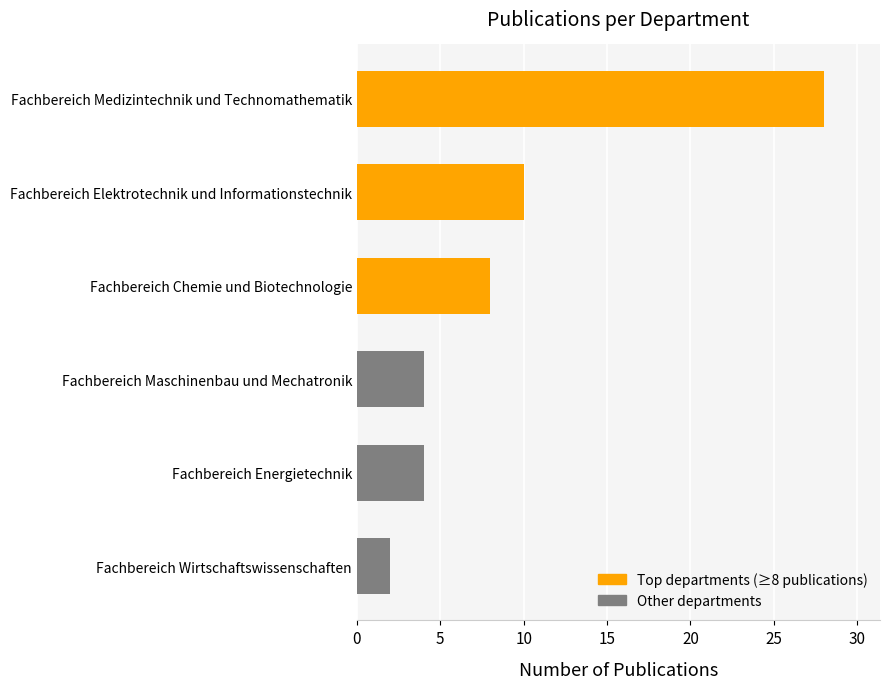

At which category does the chart reach its minimum across all series?

Fachbereich Wirtschaftswissenschaften